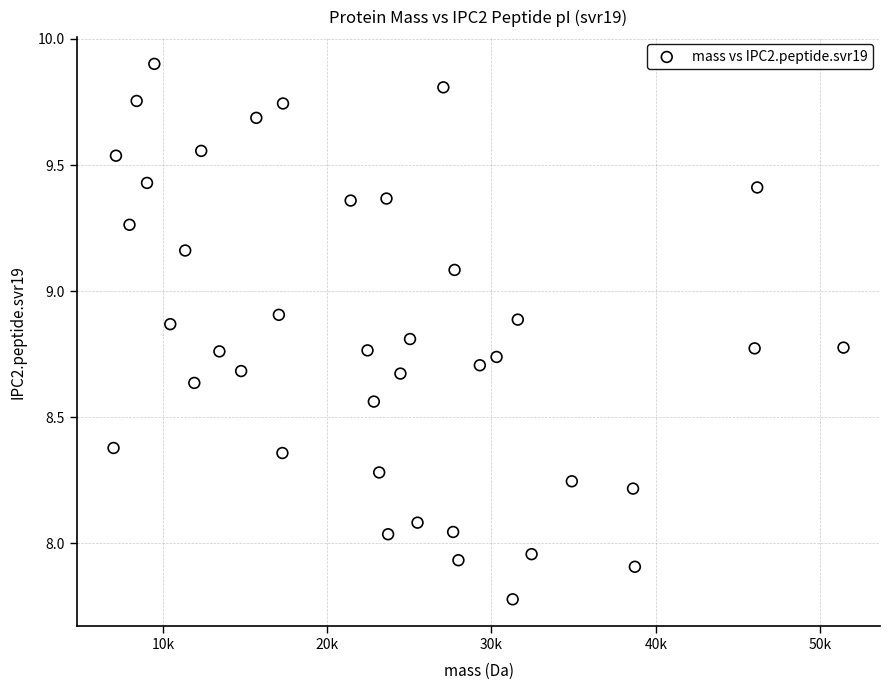

What is the range of X values (max minus min)?

44436.7